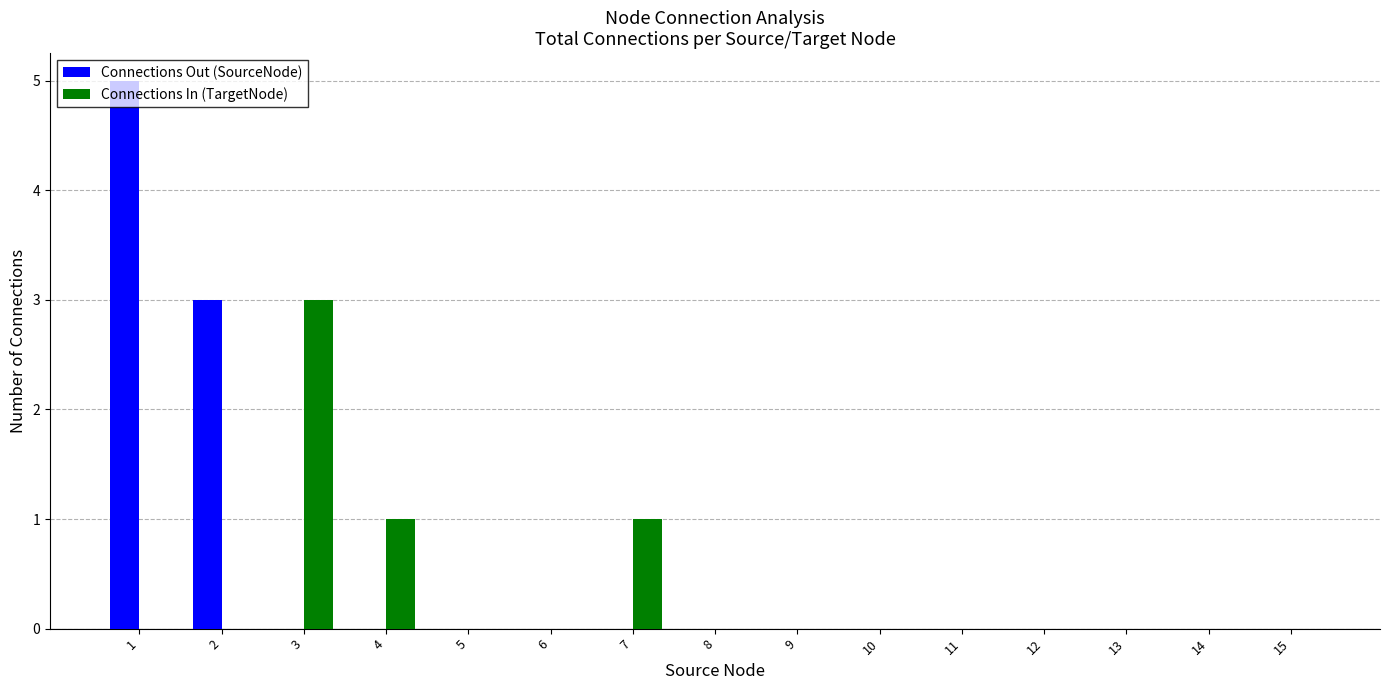

What is the highest value of the Connections Out (SourceNode) series?

5